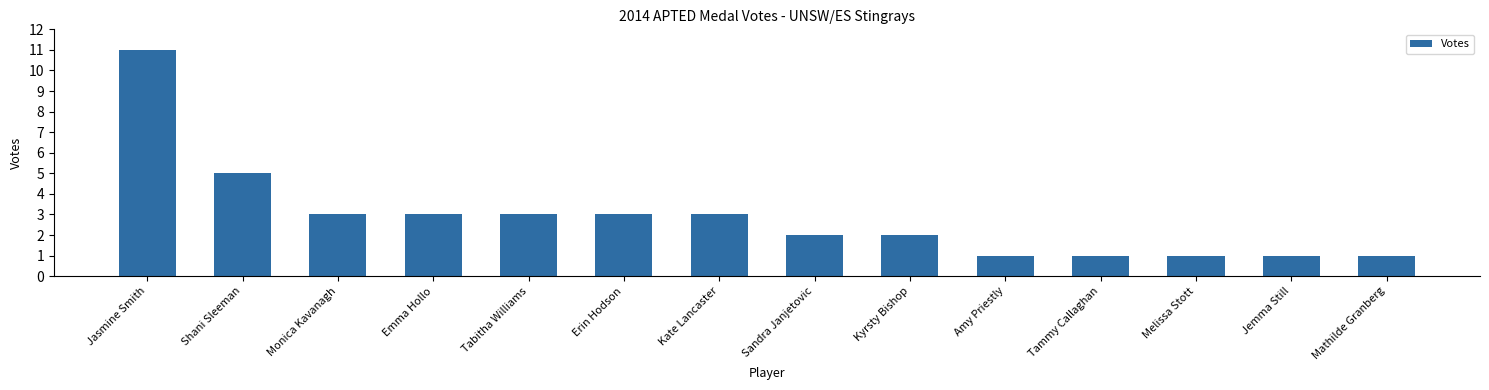

How many values are between 1 and 3?

12